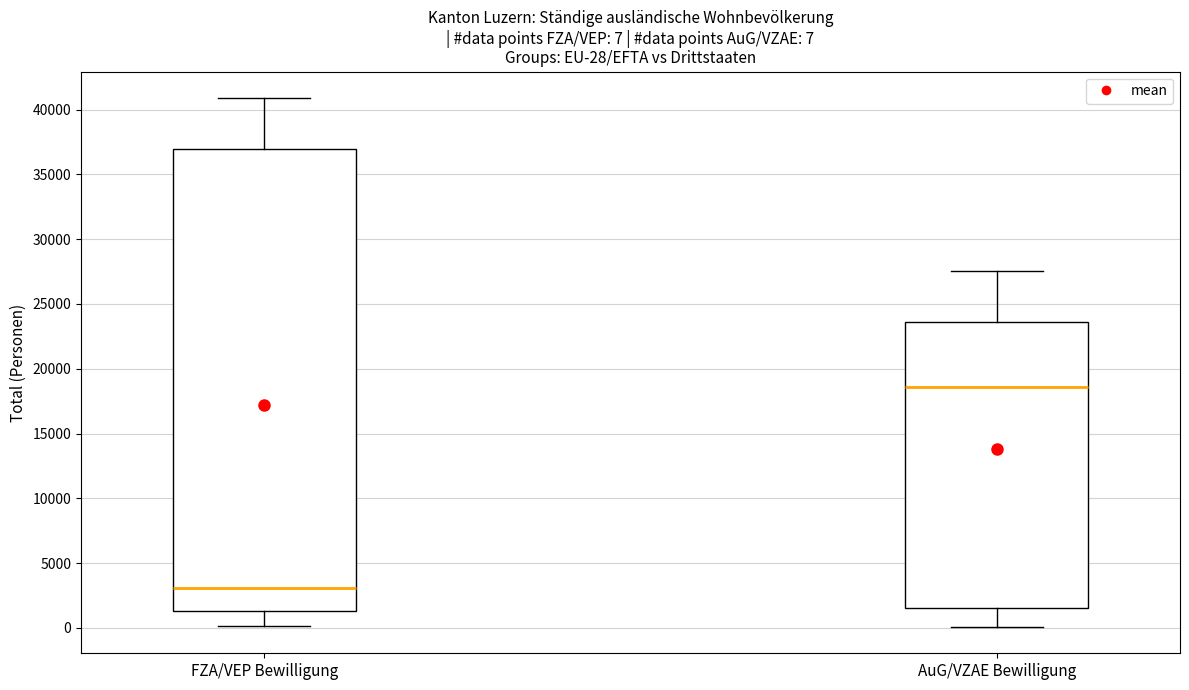

Comparing the boxes themselves (not the whiskers), which one is the tallest?

FZA/VEP Bewilligung